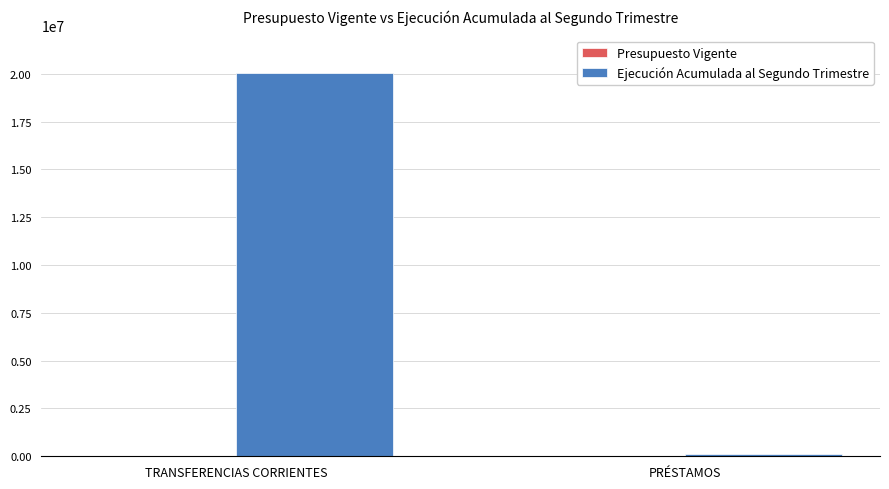

At which category is the sum across all series the highest?

TRANSFERENCIAS CORRIENTES